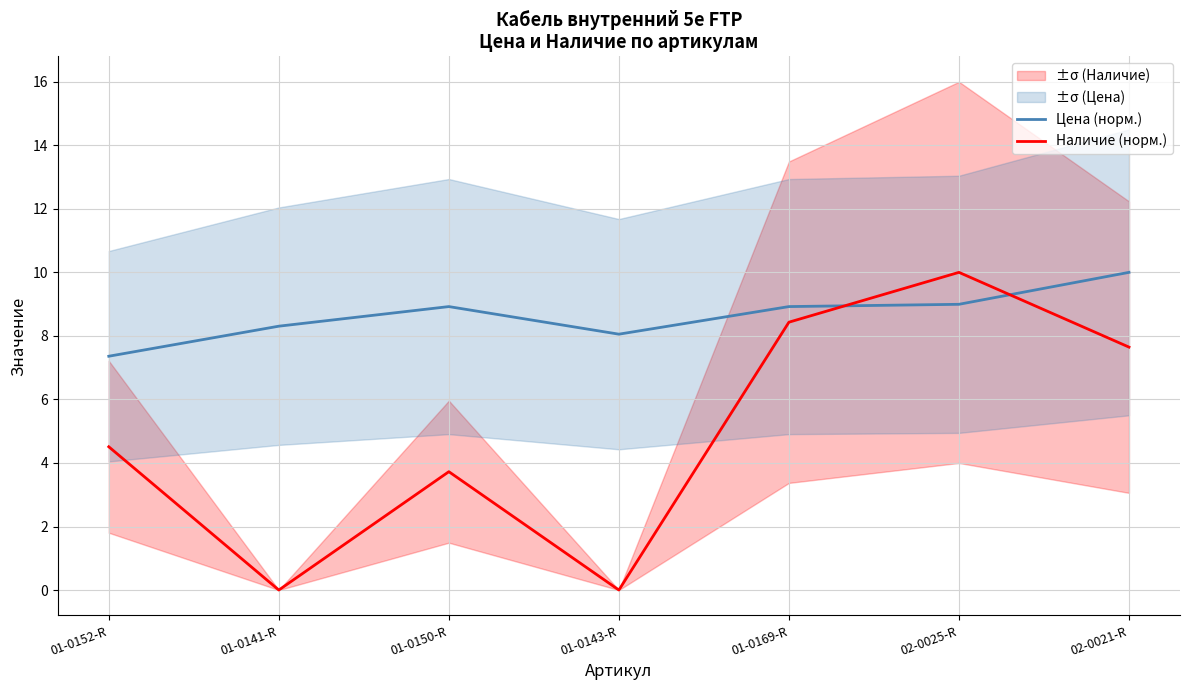

At which category does the chart reach its peak across all series?

02-0021-R